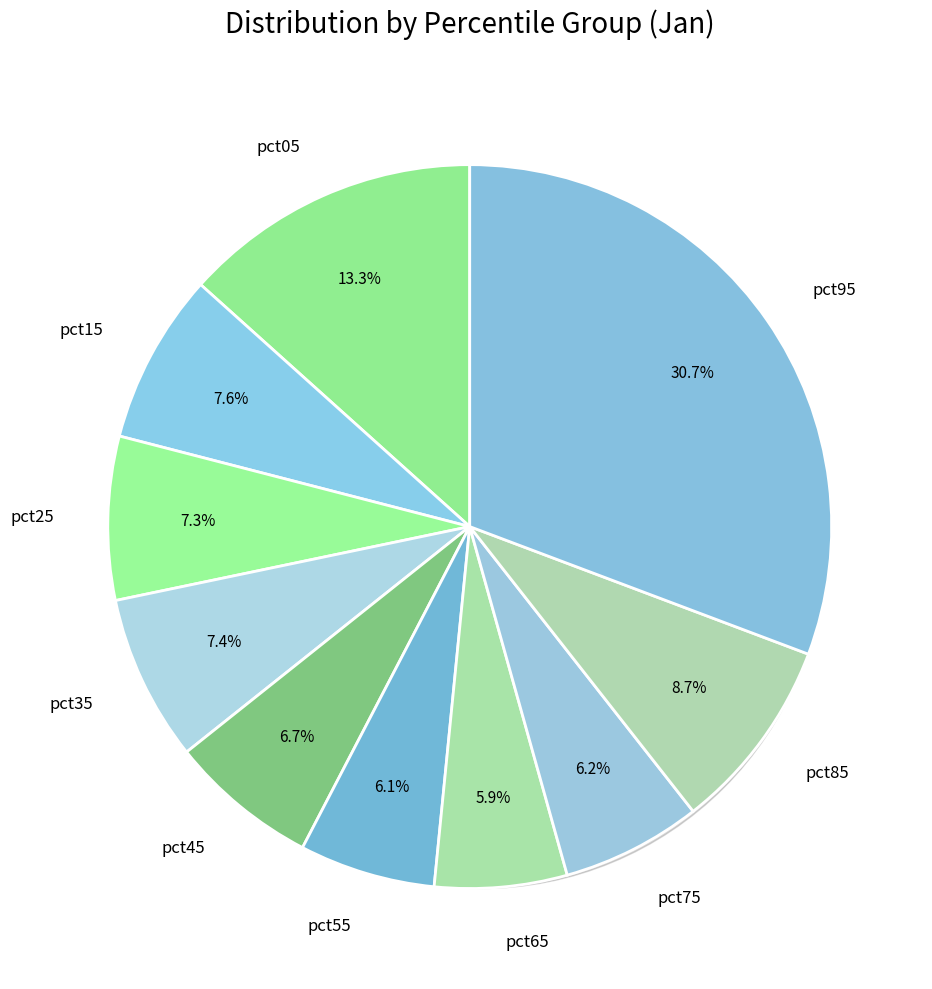

Is it true that pct05 is 13% of the pie?

True